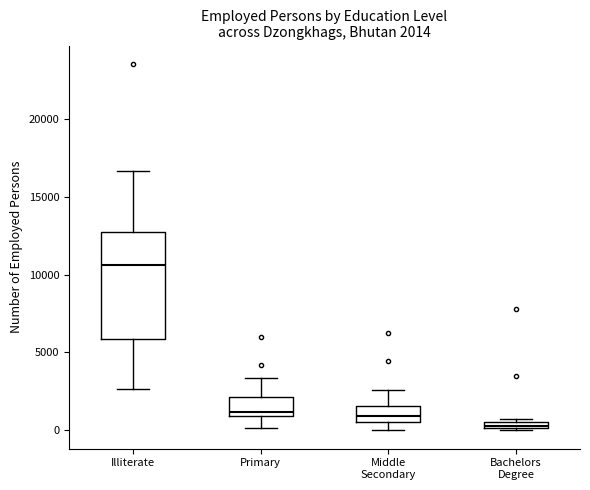

Comparing the boxes themselves (not the whiskers), which one is the tallest?

Illiterate